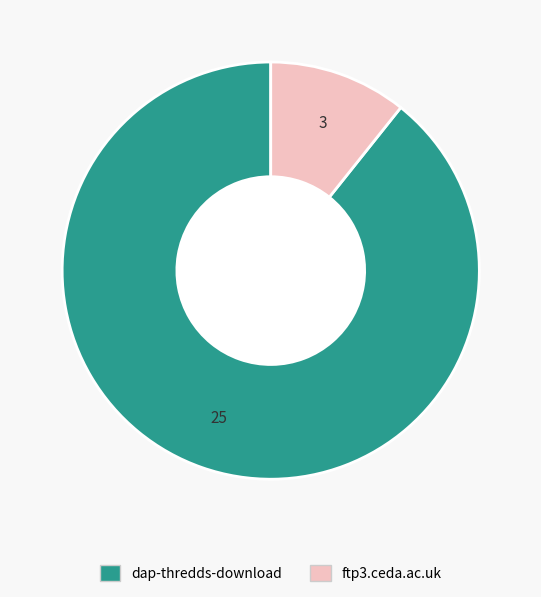

Do ftp3.ceda.ac.uk and dap-thredds-download together represent more than half of the pie?

Yes